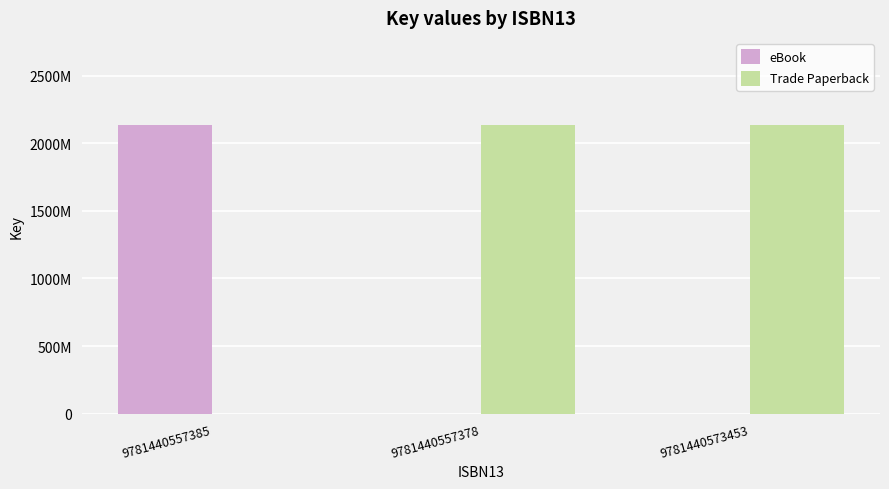

What is the greatest value displayed?

2137678494